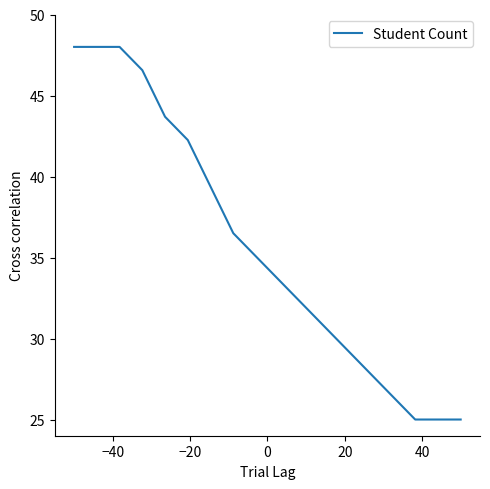

What is the difference between the maximum and minimum values?

23.0